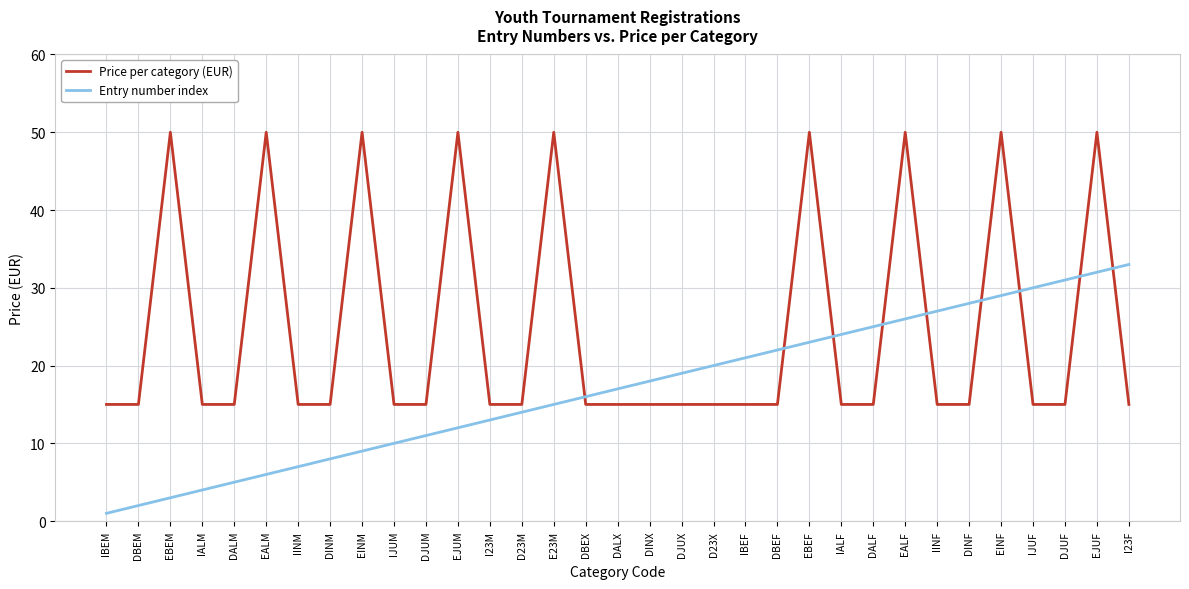

Reading left to right, transcribe all the data shown in this chart.

Price per category (EUR): IBEM=15	DBEM=15	EBEM=50	IALM=15	DALM=15	EALM=50	IINM=15	DINM=15	EINM=50	IJUM=15	DJUM=15	EJUM=50	I23M=15	D23M=15	E23M=50	DBEX=15	DALX=15	DINX=15	DJUX=15	D23X=15	IBEF=15	DBEF=15	EBEF=50	IALF=15	DALF=15	EALF=50	IINF=15	DINF=15	EINF=50	IJUF=15	DJUF=15	EJUF=50	I23F=15
Entry number index: IBEM=1	DBEM=2	EBEM=3	IALM=4	DALM=5	EALM=6	IINM=7	DINM=8	EINM=9	IJUM=10	DJUM=11	EJUM=12	I23M=13	D23M=14	E23M=15	DBEX=16	DALX=17	DINX=18	DJUX=19	D23X=20	IBEF=21	DBEF=22	EBEF=23	IALF=24	DALF=25	EALF=26	IINF=27	DINF=28	EINF=29	IJUF=30	DJUF=31	EJUF=32	I23F=33